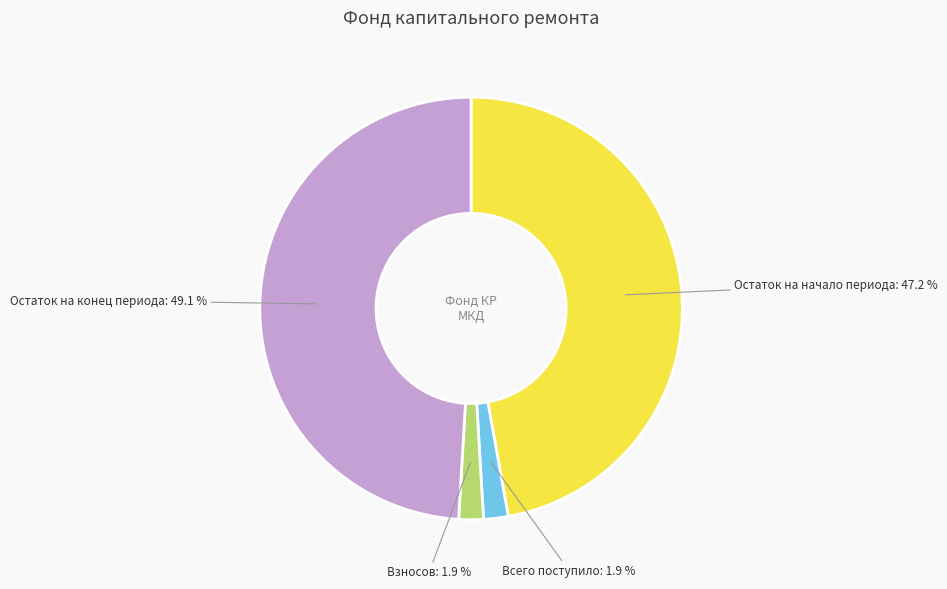

Is there a majority slice in this chart?

No